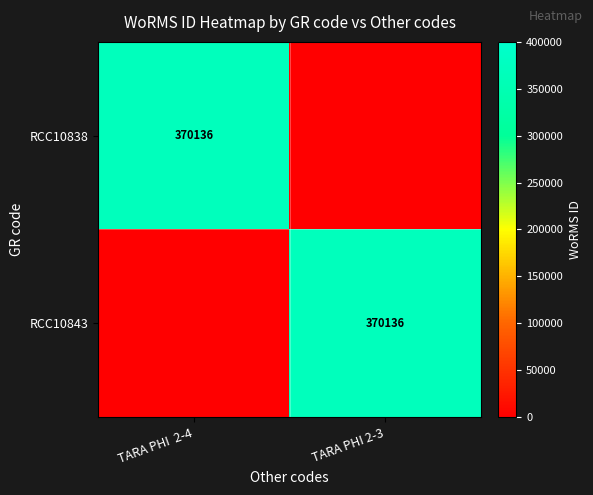

The value of RCC10838 at TARA PHI  2-4 is 370136. True or false?

True